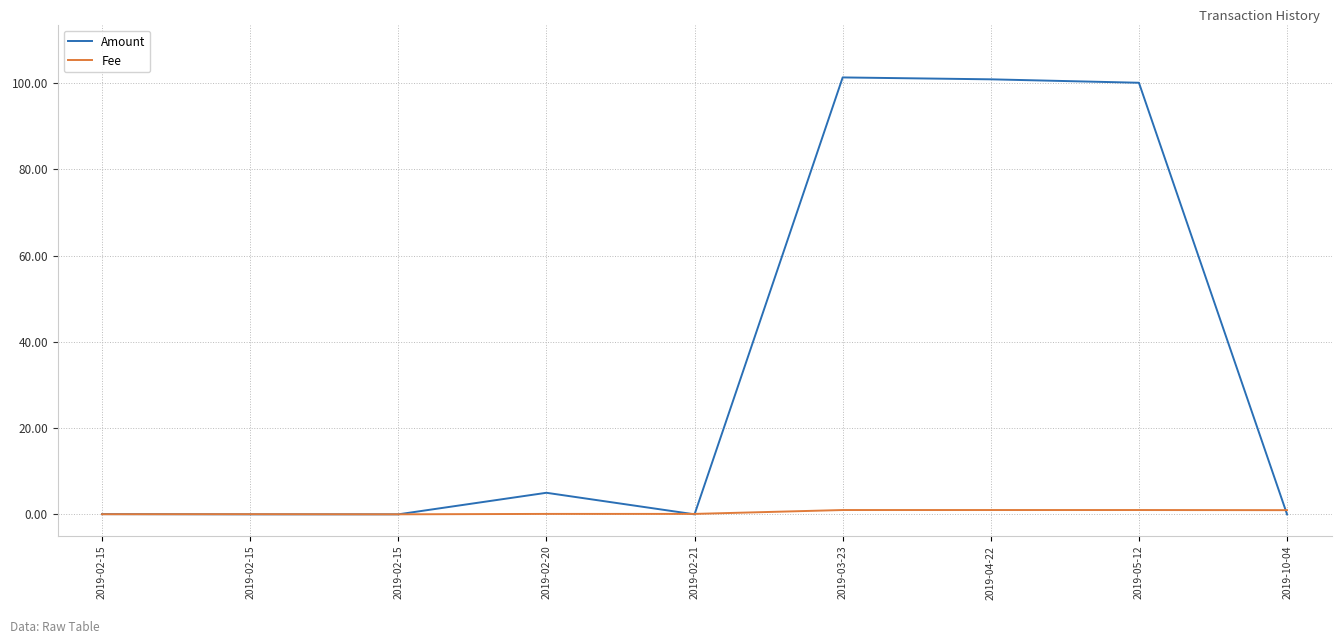

Reading left to right, extract all data points from this chart.

Amount: 0.1	0.0	0.0	5.0	0.0	101.3	100.9	100.1	0.0
Fee: 0.0	0.0	0.0	0.1	0.1	1.0	1.0	1.0	1.0